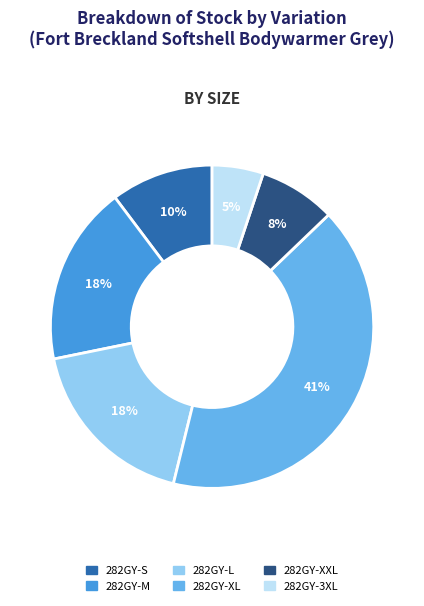

True or false: 282GY-3XL accounts for 17% of the total.

False